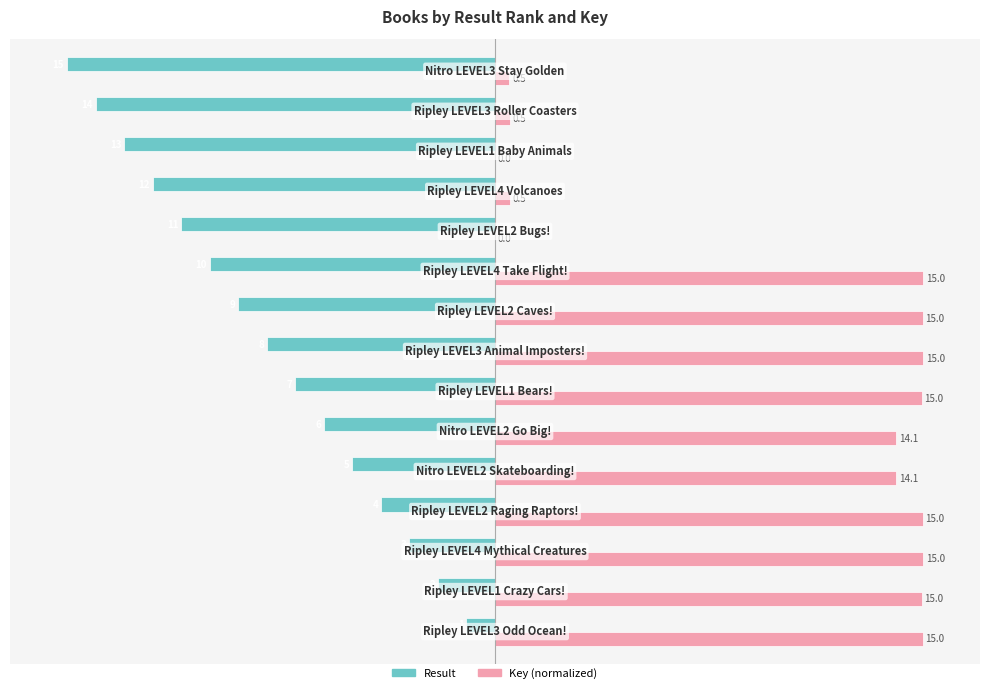

How many distinct data groups are displayed?

2